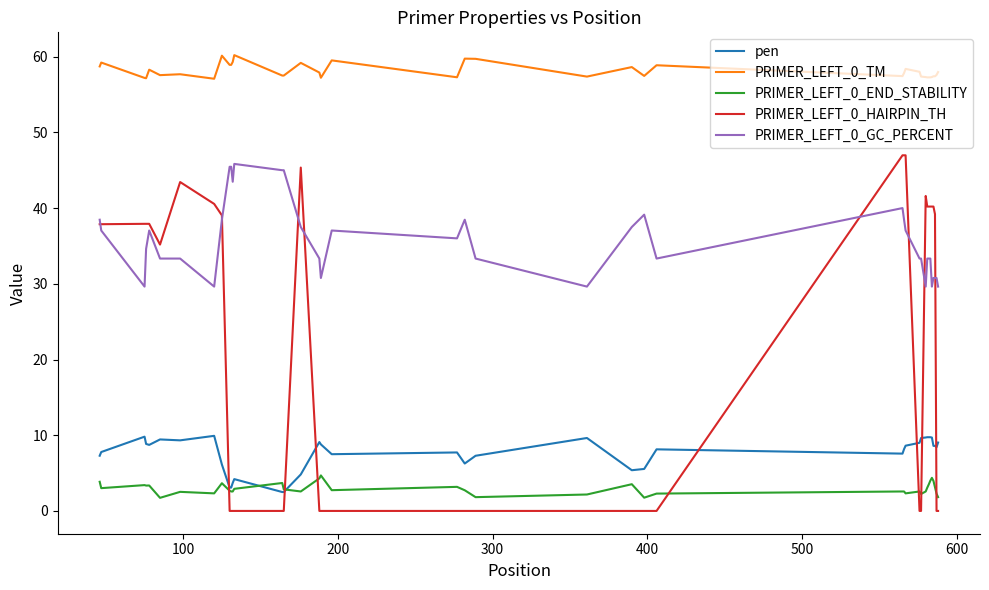

Count the number of categories in the chart.

40